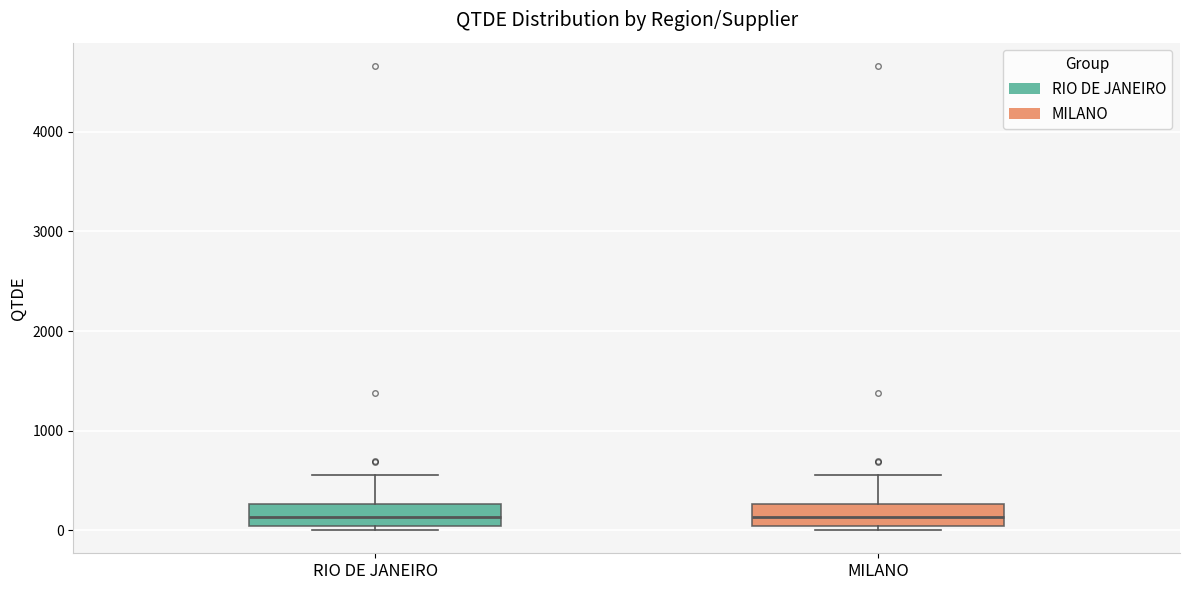

Where is the lower edge of the box for RIO DE JANEIRO on the y-axis? The values are not printed on the chart, so give them approximately, as read against the axis.

0